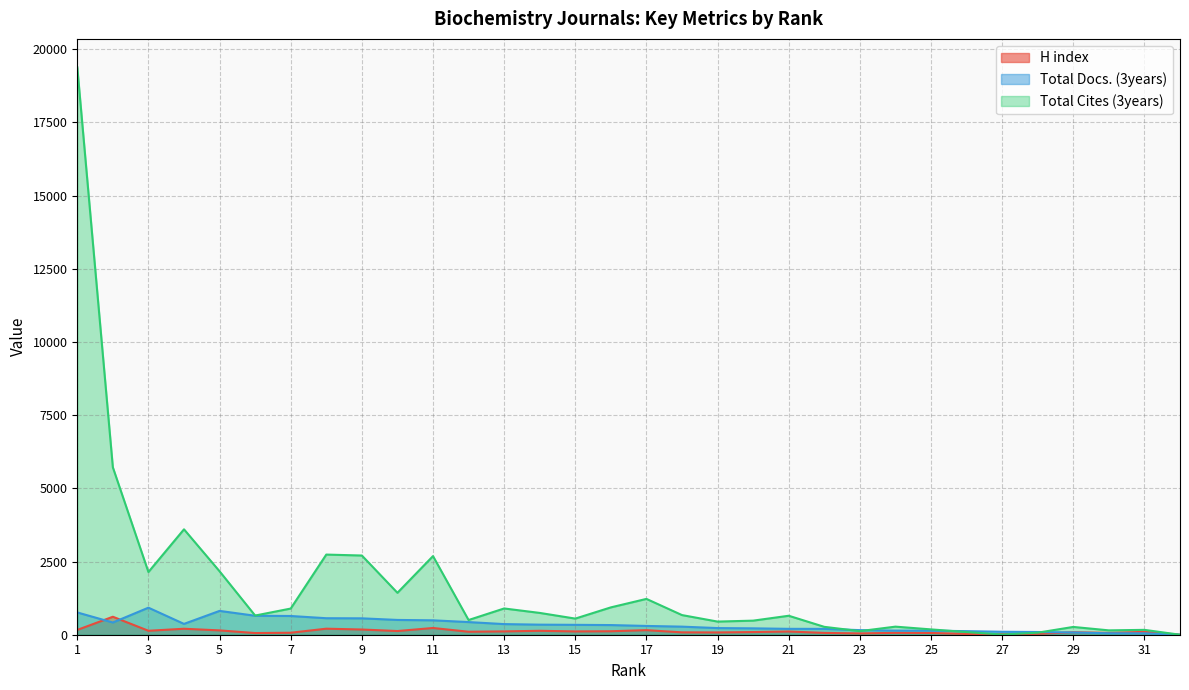

At which category does H index reach its first local valley?

3